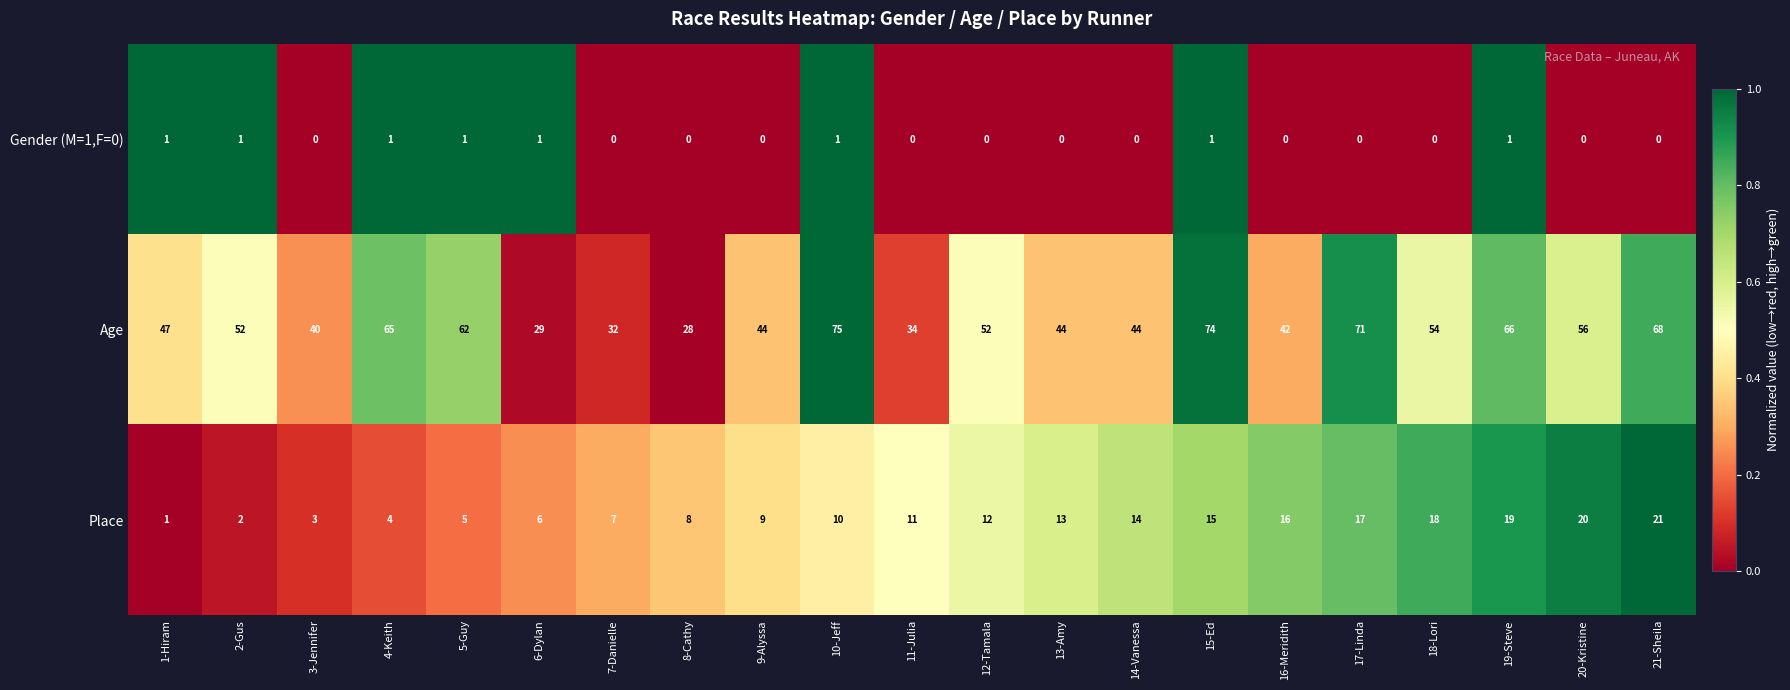

What is the highest value of the Place series?

21